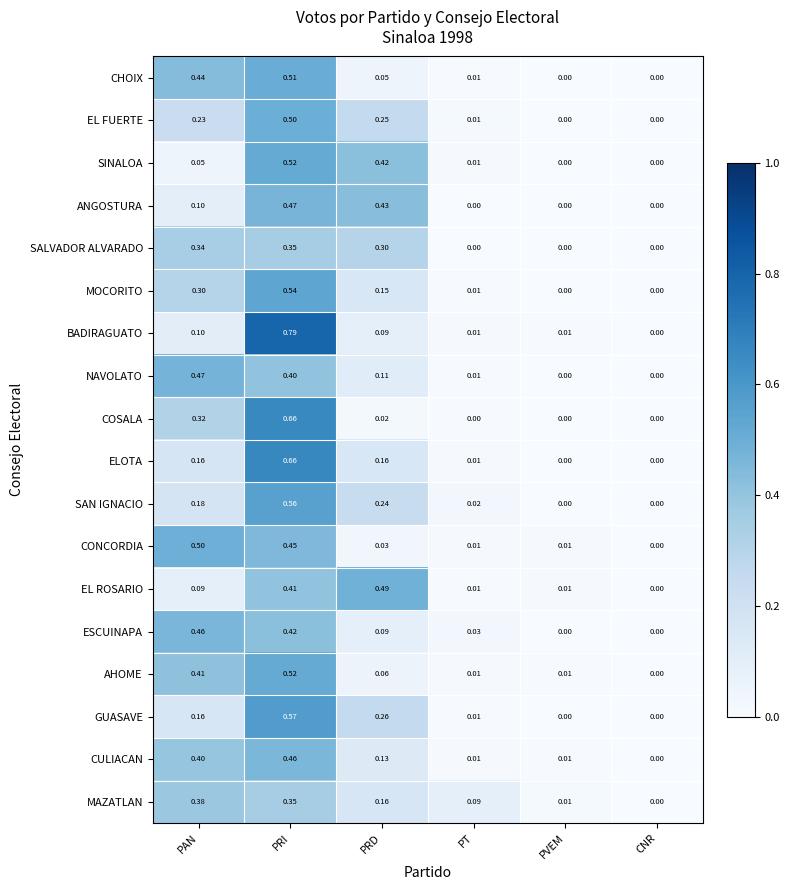

Which category has the lowest value in the EL ROSARIO series?

CNR